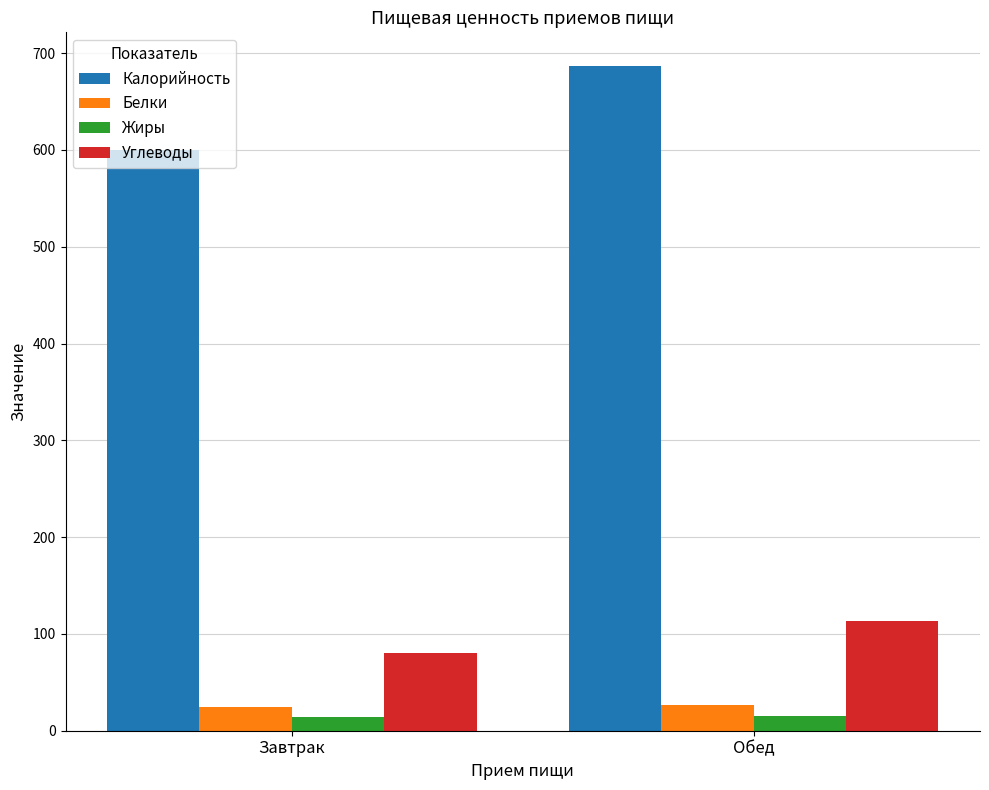

At which category does the chart reach its peak across all series?

Обед